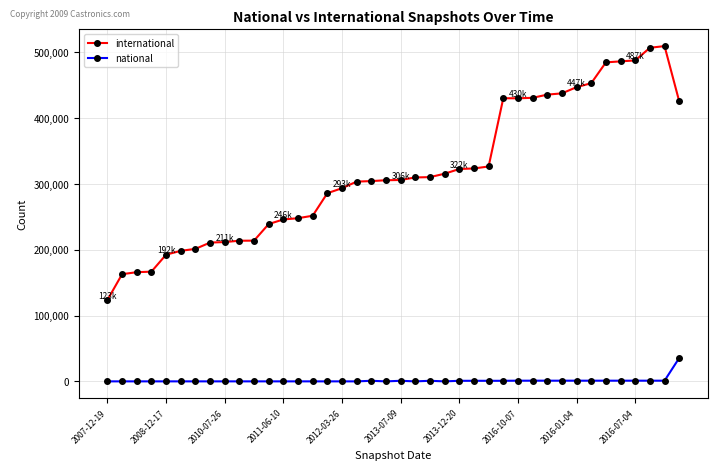

List the series in order of their peak value, lowest first.

national, international